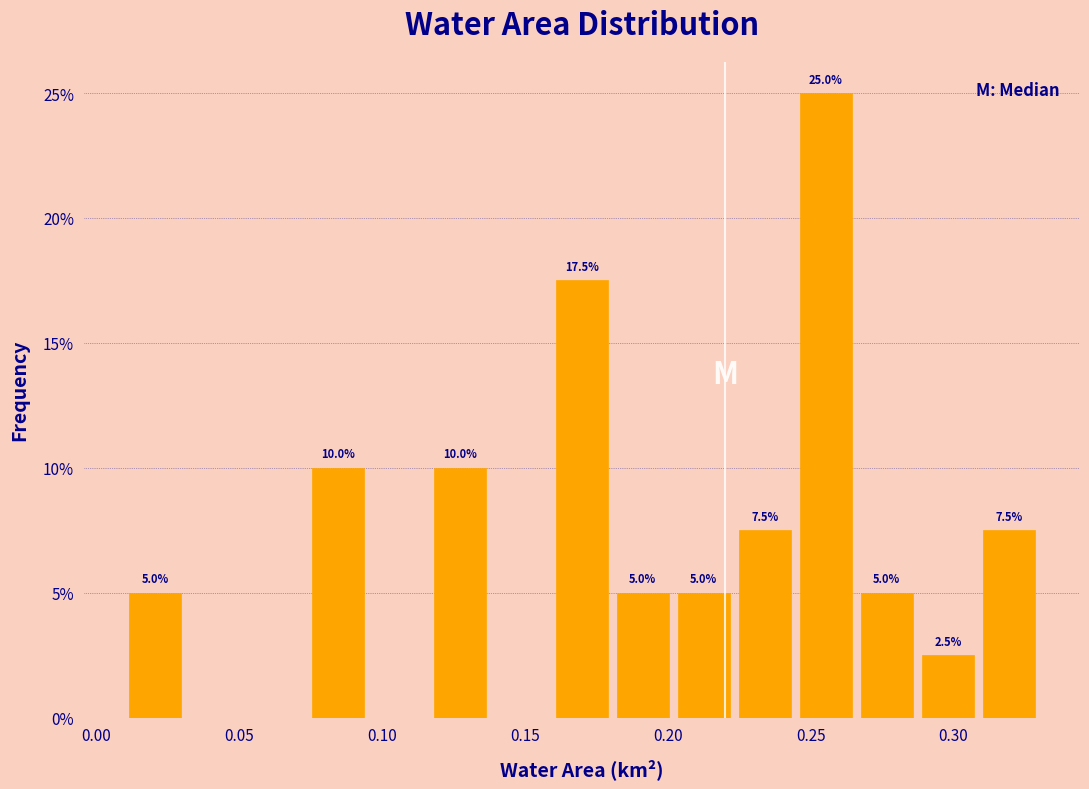

Over which range of the x-axis is the bar tallest?

0.245 to 0.265